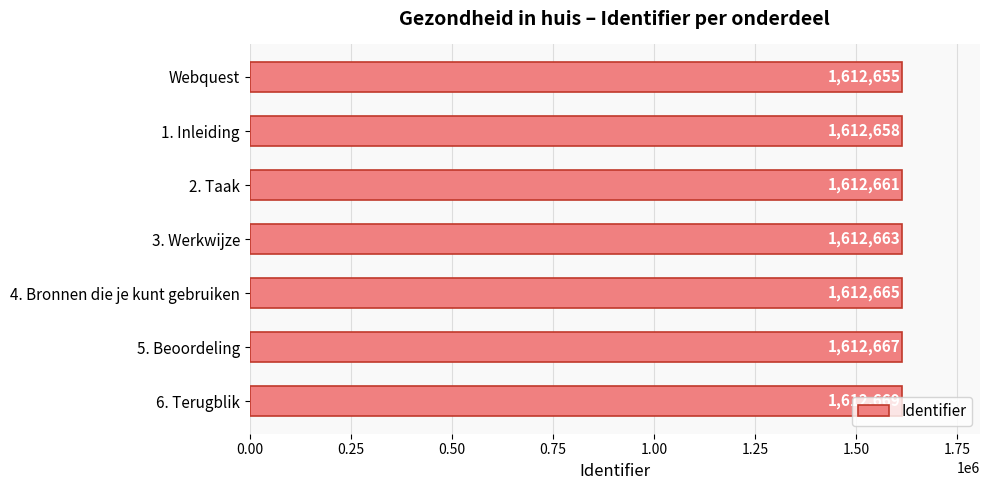

True or false: the data shows 1612669 at 6. Terugblik.

True